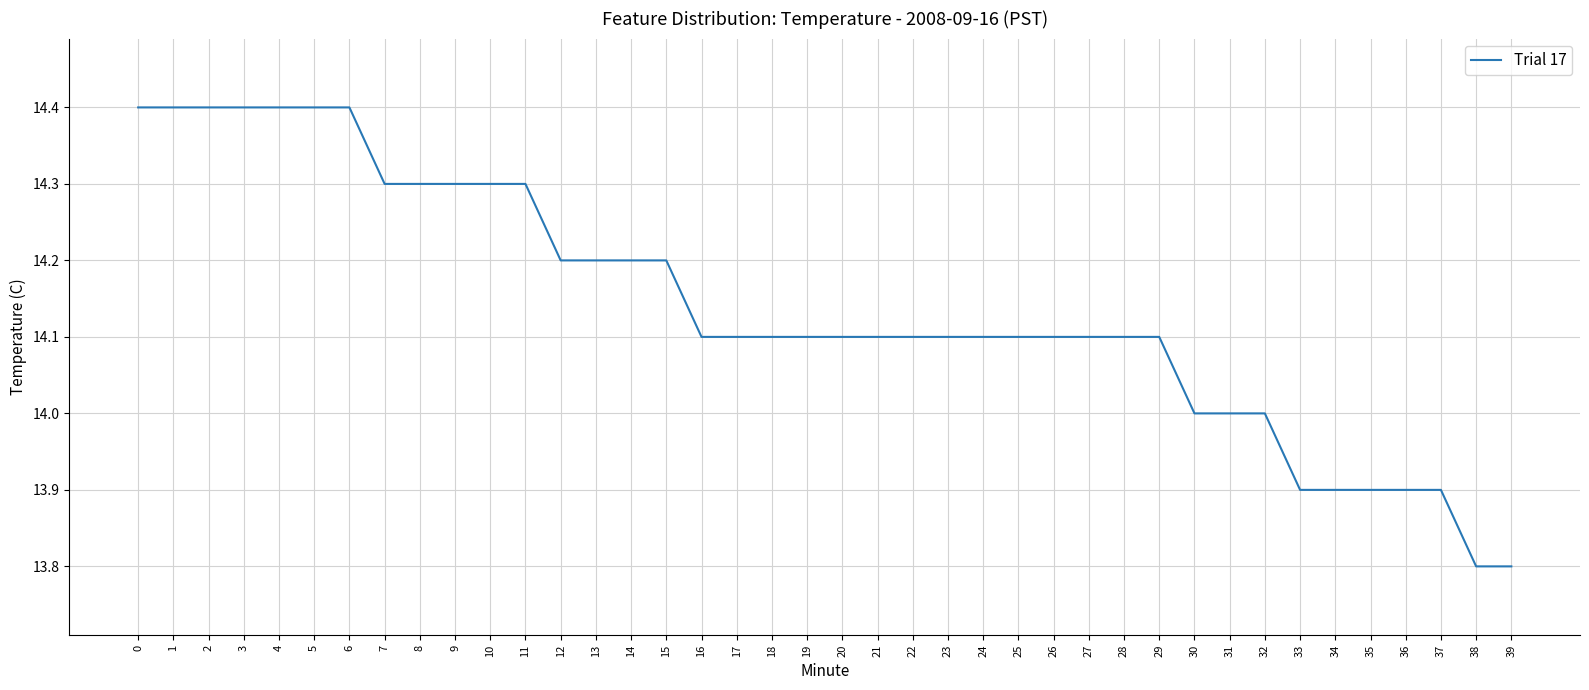

What is the maximum value shown in the chart?

14.4